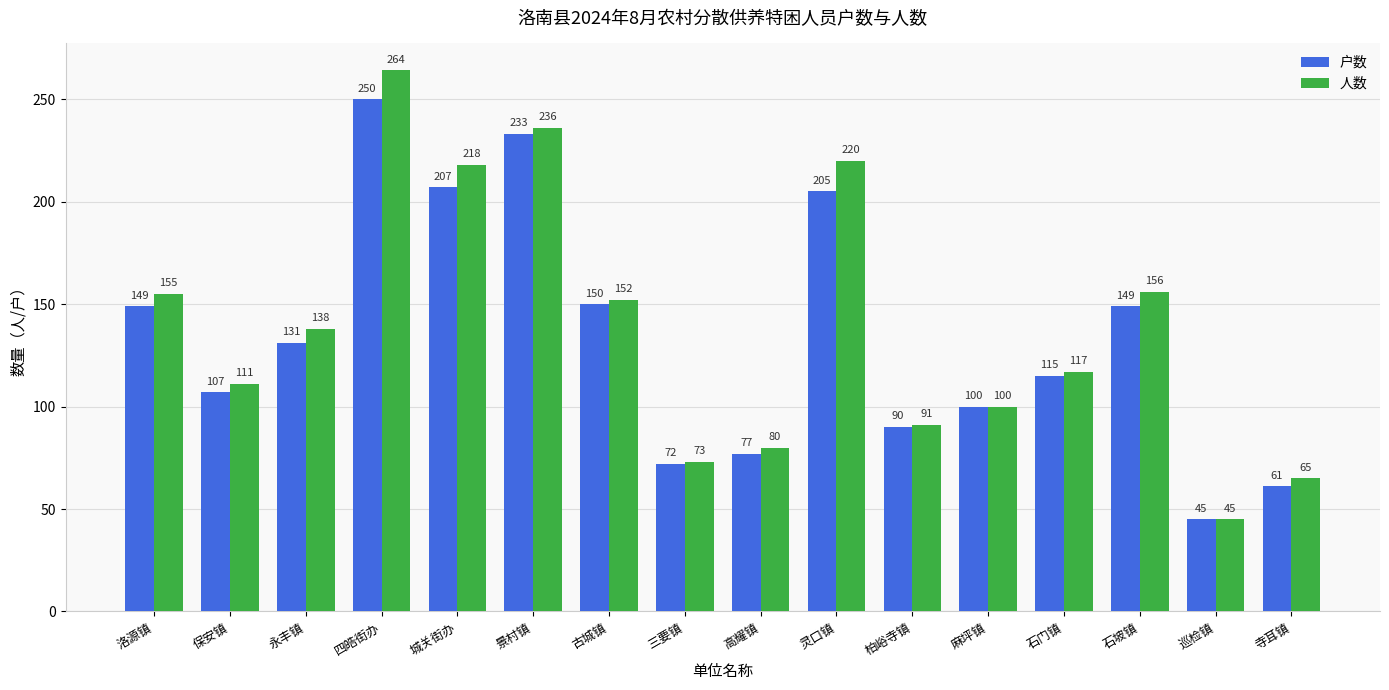

List the labels in order of 人数 value, largest first.

四皓街办, 景村镇, 灵口镇, 城关街办, 石坡镇, 洛源镇, 古城镇, 永丰镇, 石门镇, 保安镇, 麻坪镇, 柏峪寺镇, 高耀镇, 三要镇, 寺耳镇, 巡检镇